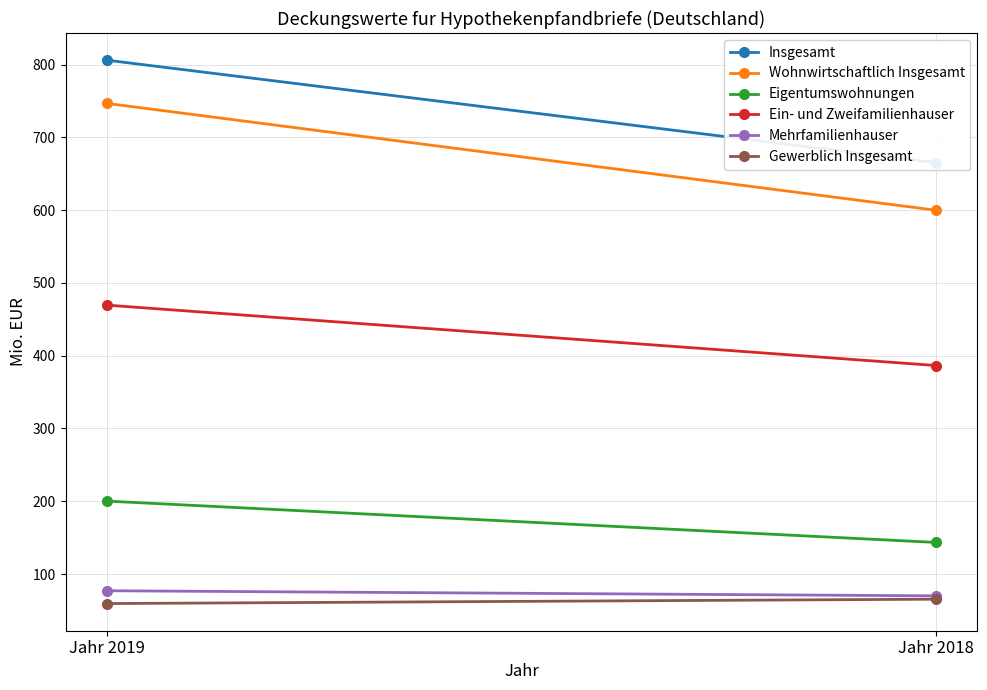

What are all the series names shown in the legend?

Insgesamt, Wohnwirtschaftlich Insgesamt, Eigentumswohnungen, Ein- und Zweifamilienhauser, Mehrfamilienhauser, Gewerblich Insgesamt